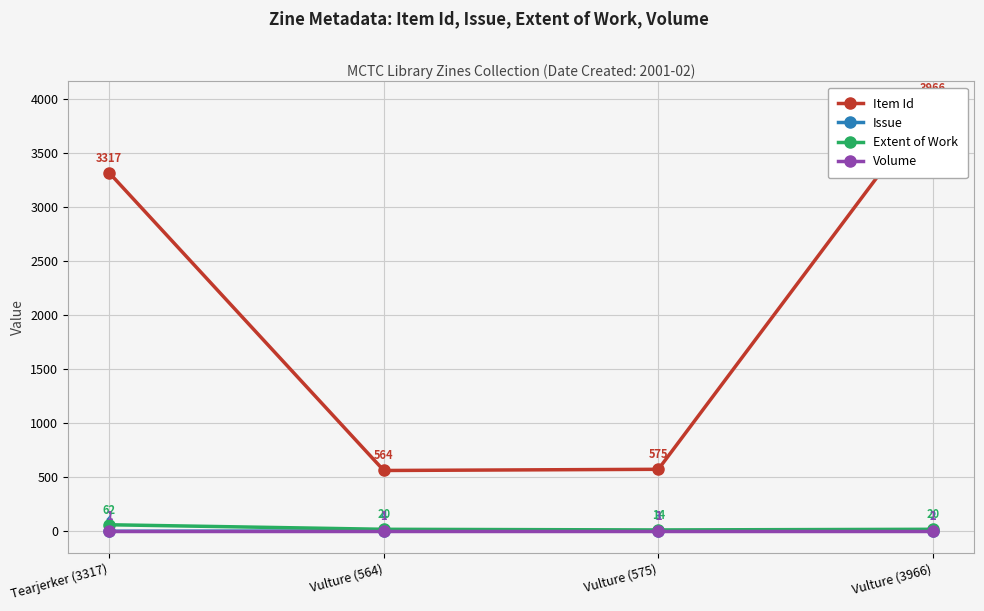

What is the lowest value of the Item Id series?

564